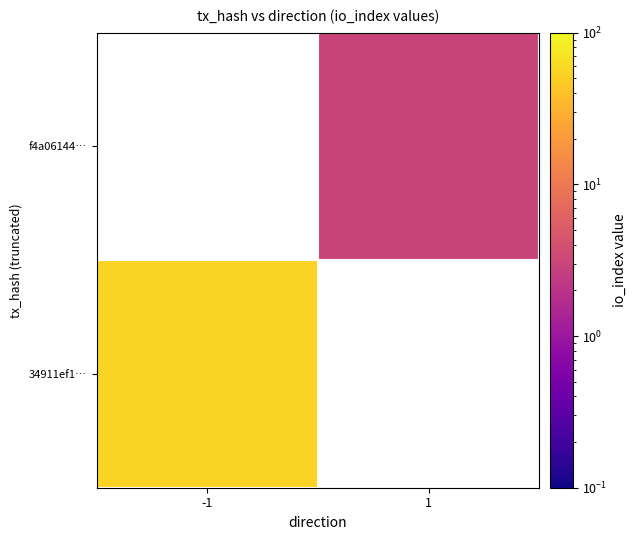

Rank the categories by f4a06144… value from highest to lowest.

-1, 1